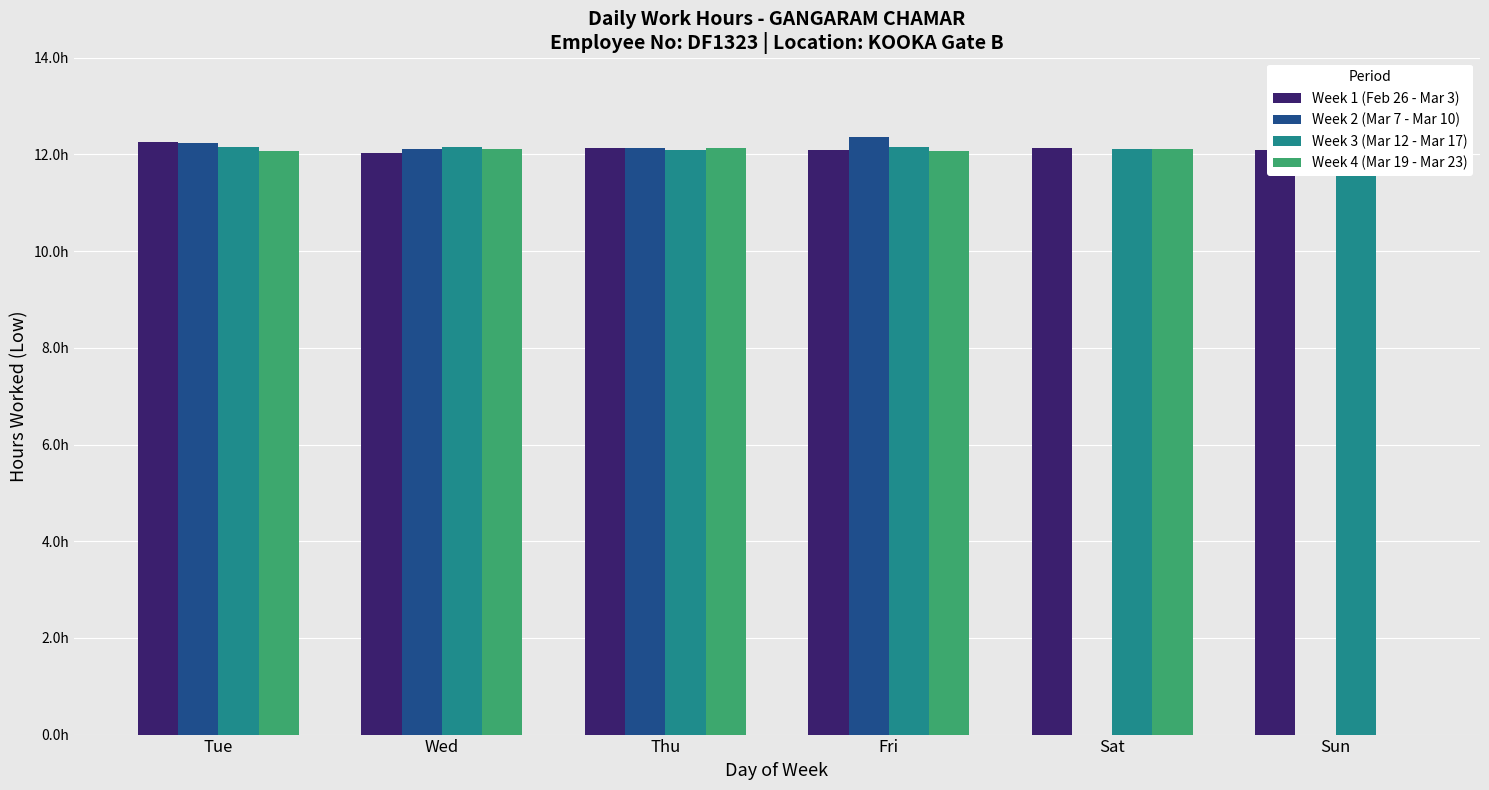

Does the chart contain any negative values?

No